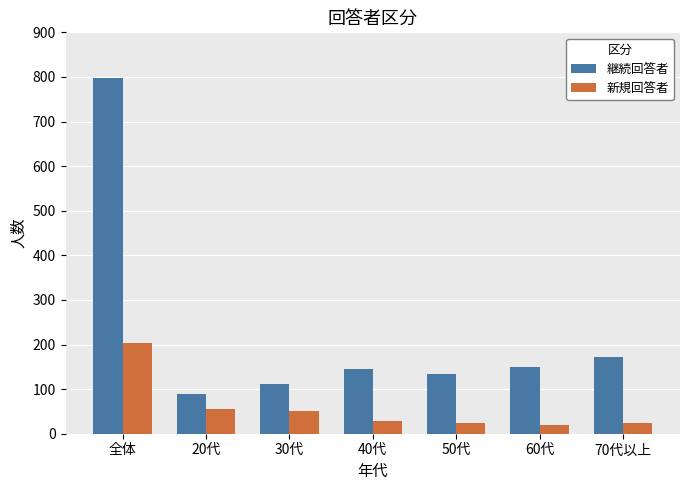

Is it true that 継続回答者 equals 171 at 70代以上?

True